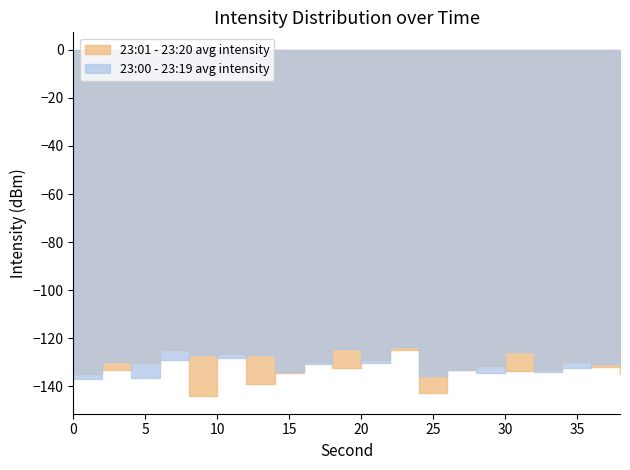

What is the difference between the second highest and second lowest values in the 23:01 - 23:20 avg intensity series?

17.9